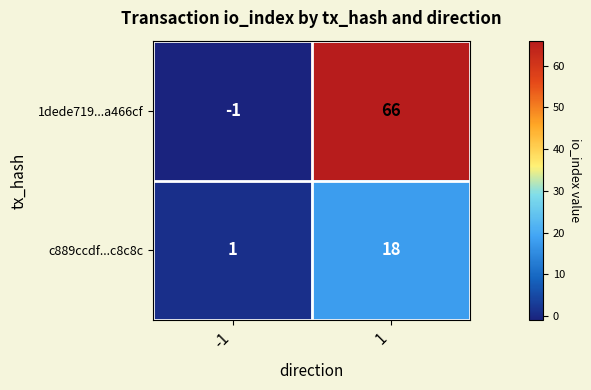

Read the 1dede719...a466cf value at 1, to the nearest 5.

65